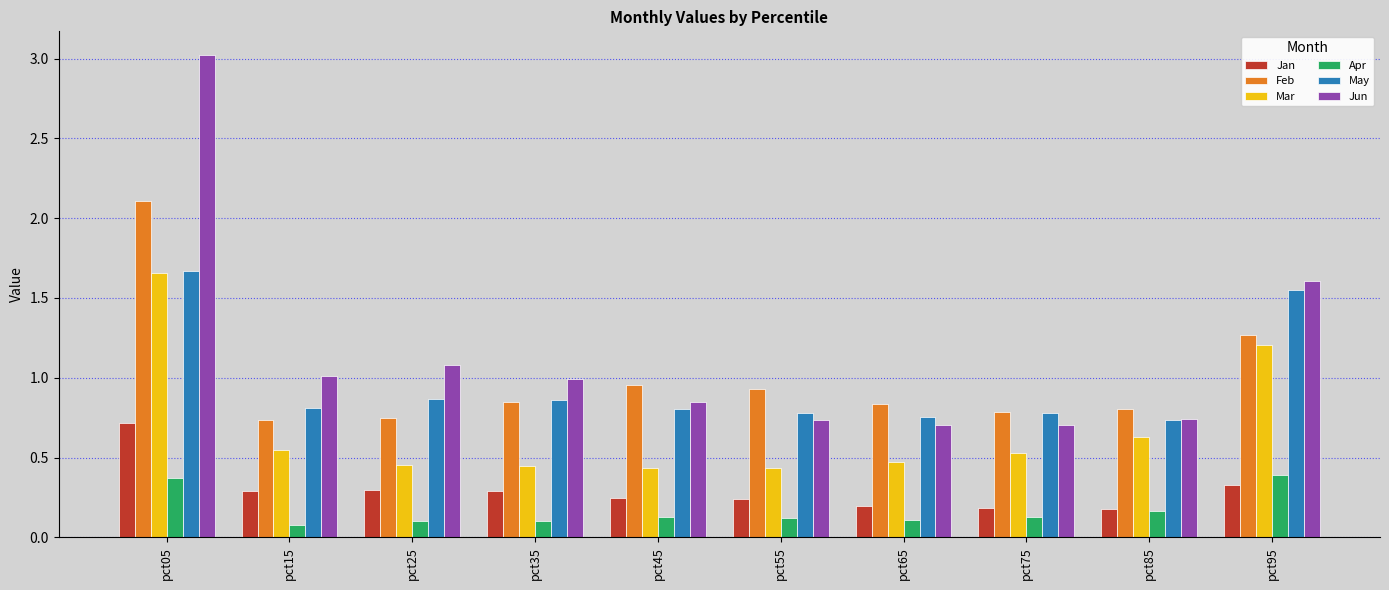

What is the average value of the Jun series?

1.1